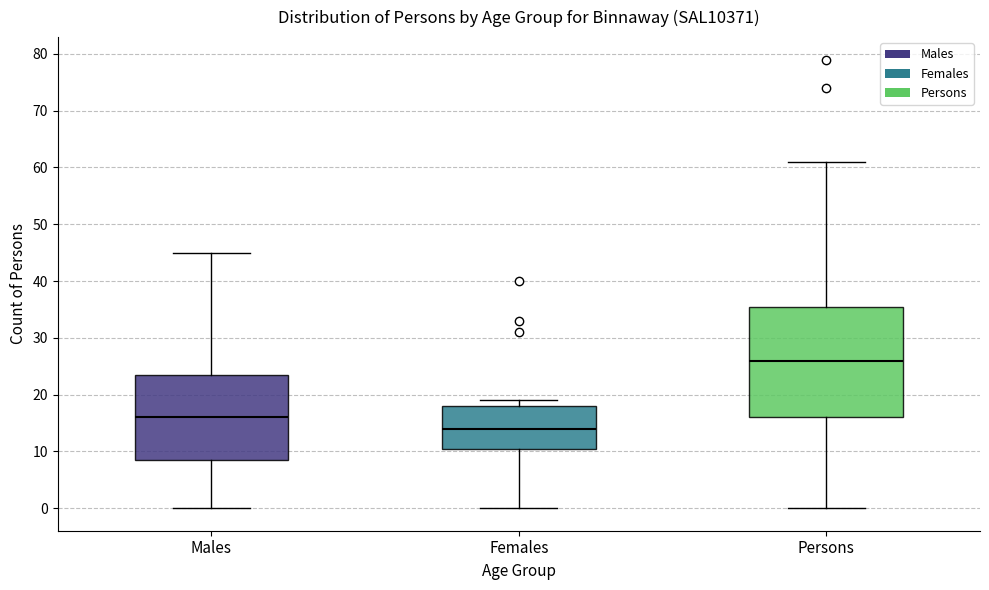

Reading left to right, read every box against the y-axis: the position of its median line, the range the box covers, and the ends of its whiskers. The values are not printed on the chart, so give them approximately, as read against the axis.

Males: median 16, box 9 to 24, whiskers 0 to 45
Females: median 14, box 11 to 18, whiskers 0 to 19
Persons: median 26, box 16 to 36, whiskers 0 to 61